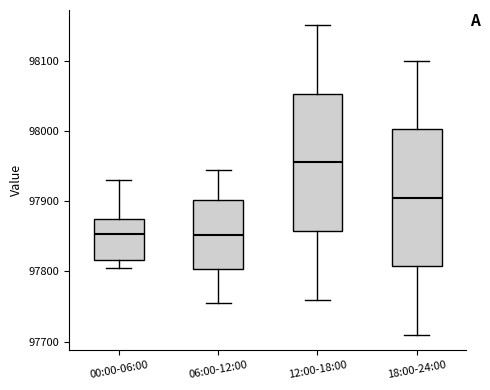

Reading left to right, transcribe this box plot: for each box, give where its median line is, the range the box spans, and where its two whiskers end, as read against the y-axis. The values are not printed on the chart, so give them approximately, as read against the axis.

00:00-06:00: median 97850, box 97820 to 97880, whiskers 97800 to 97930
06:00-12:00: median 97850, box 97800 to 97900, whiskers 97760 to 97950
12:00-18:00: median 97960, box 97860 to 98050, whiskers 97760 to 98150
18:00-24:00: median 97910, box 97810 to 98000, whiskers 97710 to 98100